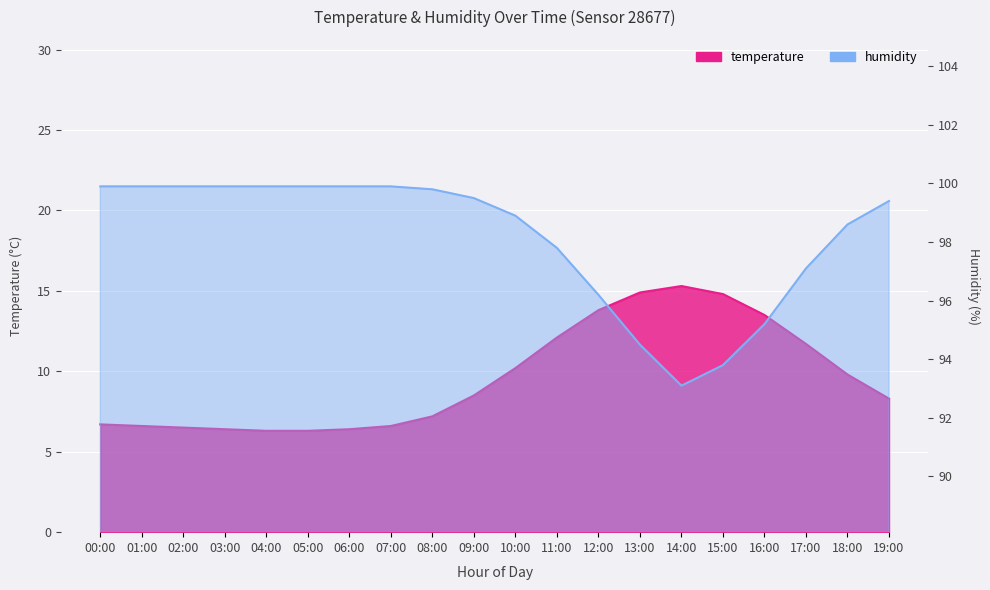

What are all the series names shown in the legend?

temperature, humidity